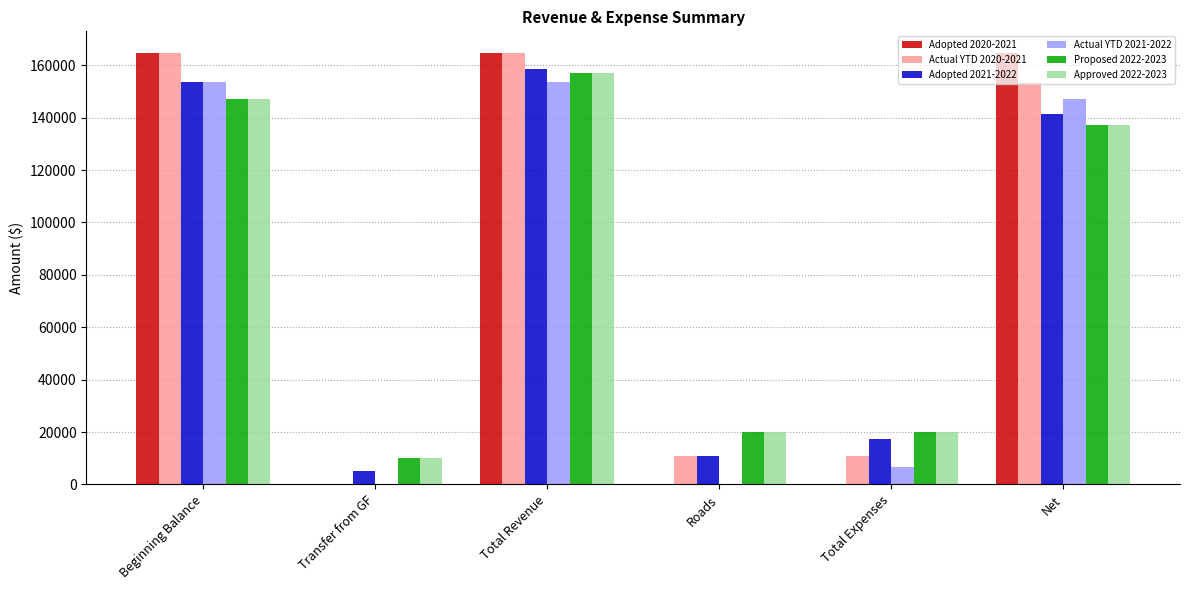

Are the bars grouped side by side (vs. stacked)?

Yes